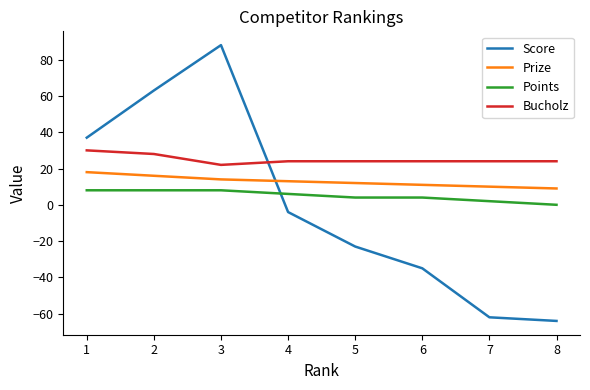

How many values in Points are above zero?

7